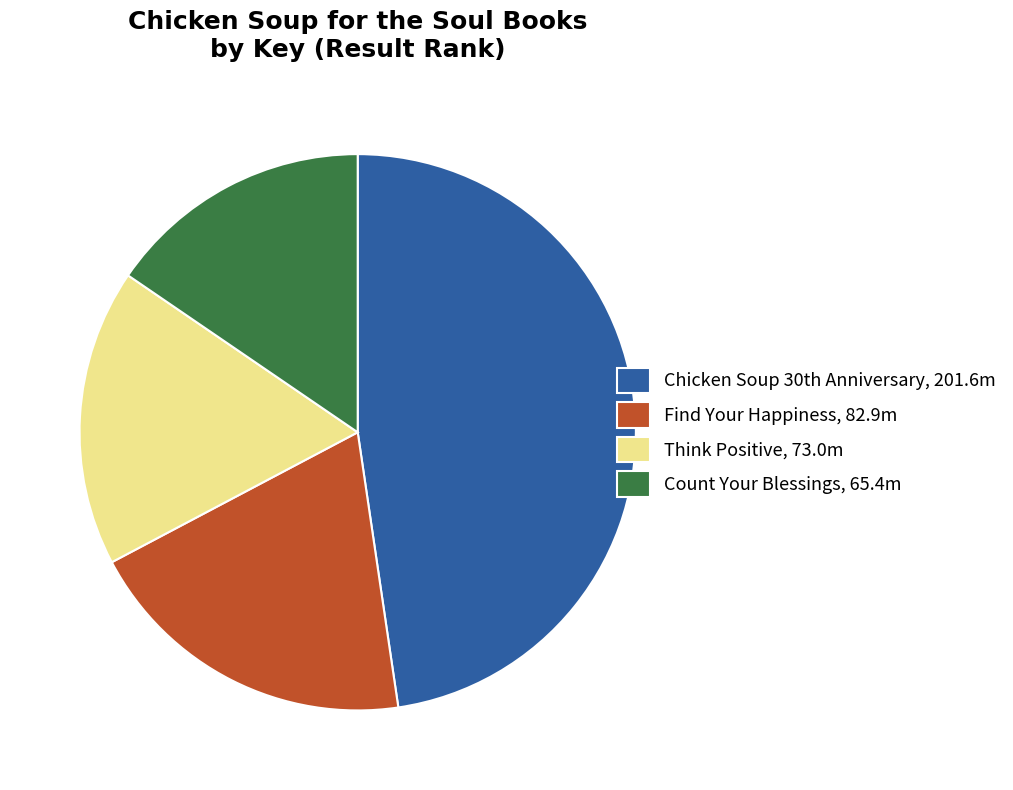

Is it true that Think Positive, 73.0m is 17% of the pie?

True